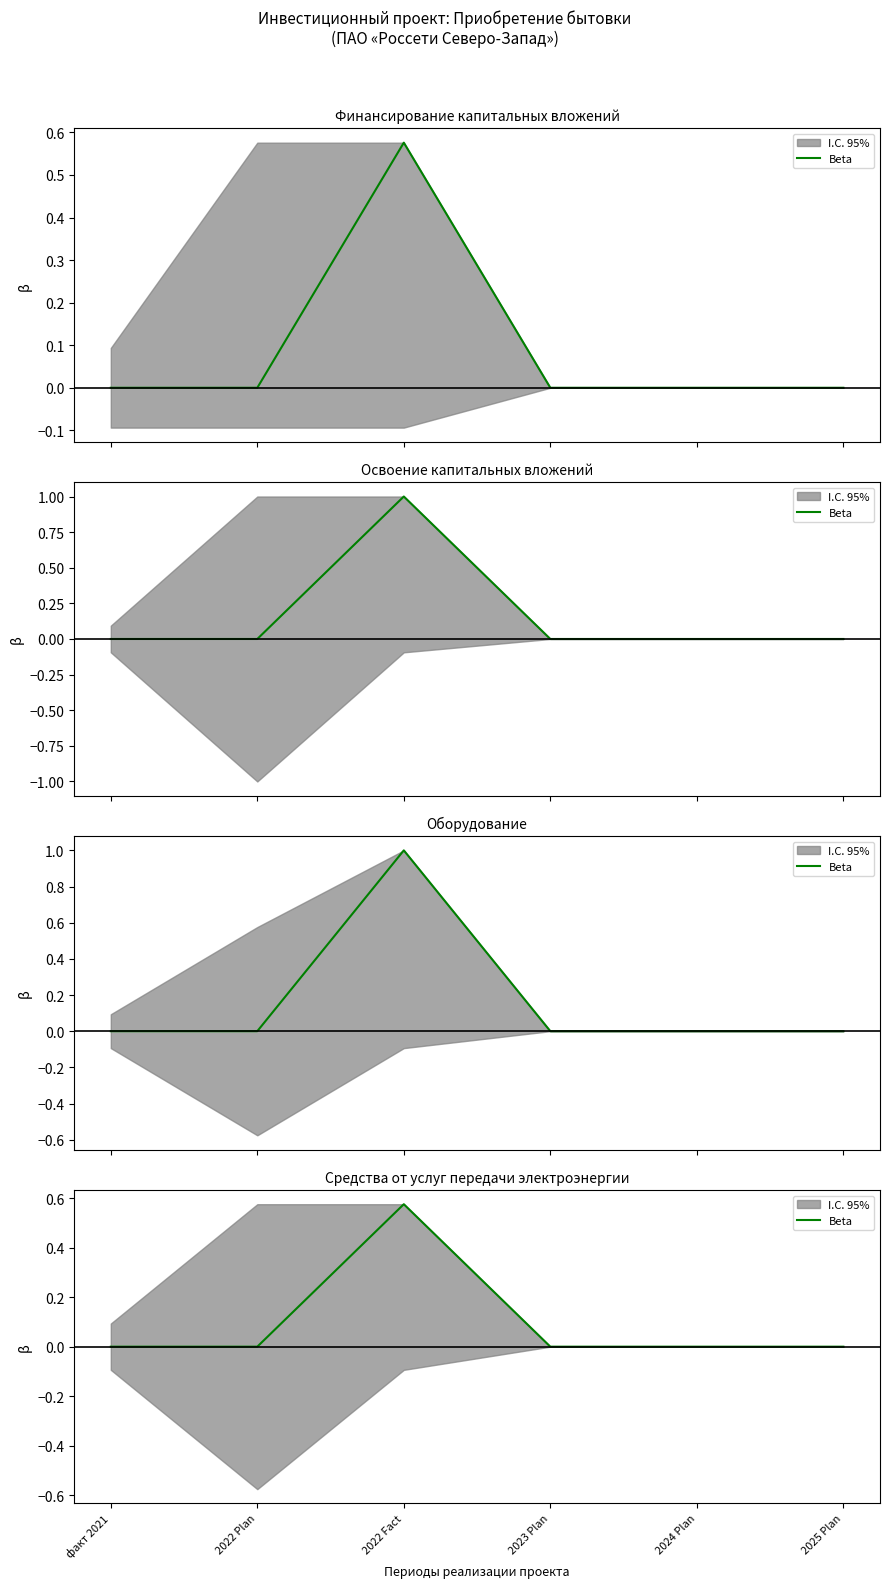

True or false: there are more than 0 points higher than both neighbors.

True